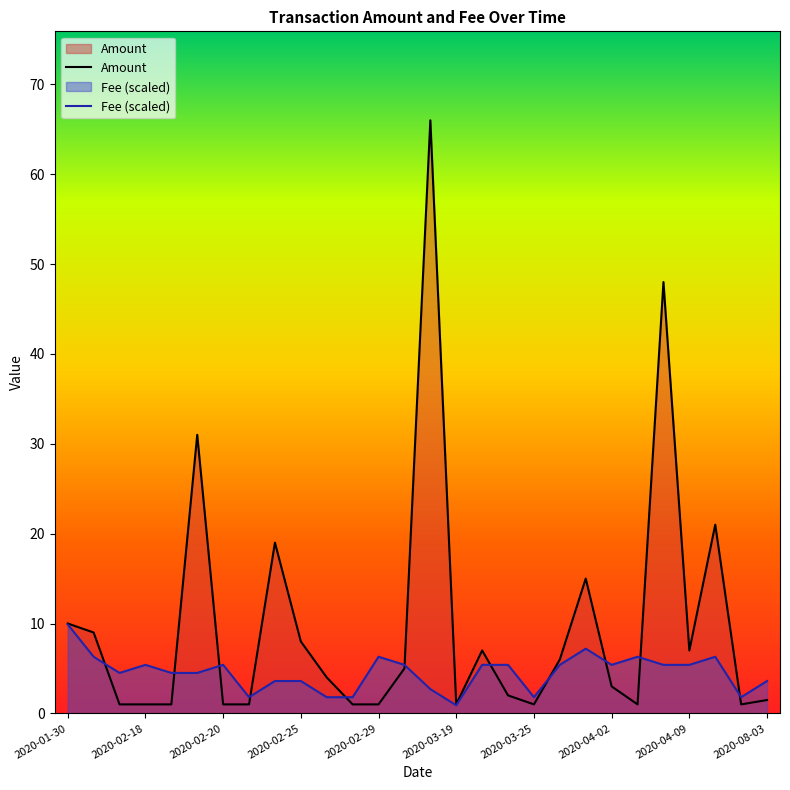

What is the highest value of the Amount series?

66.0